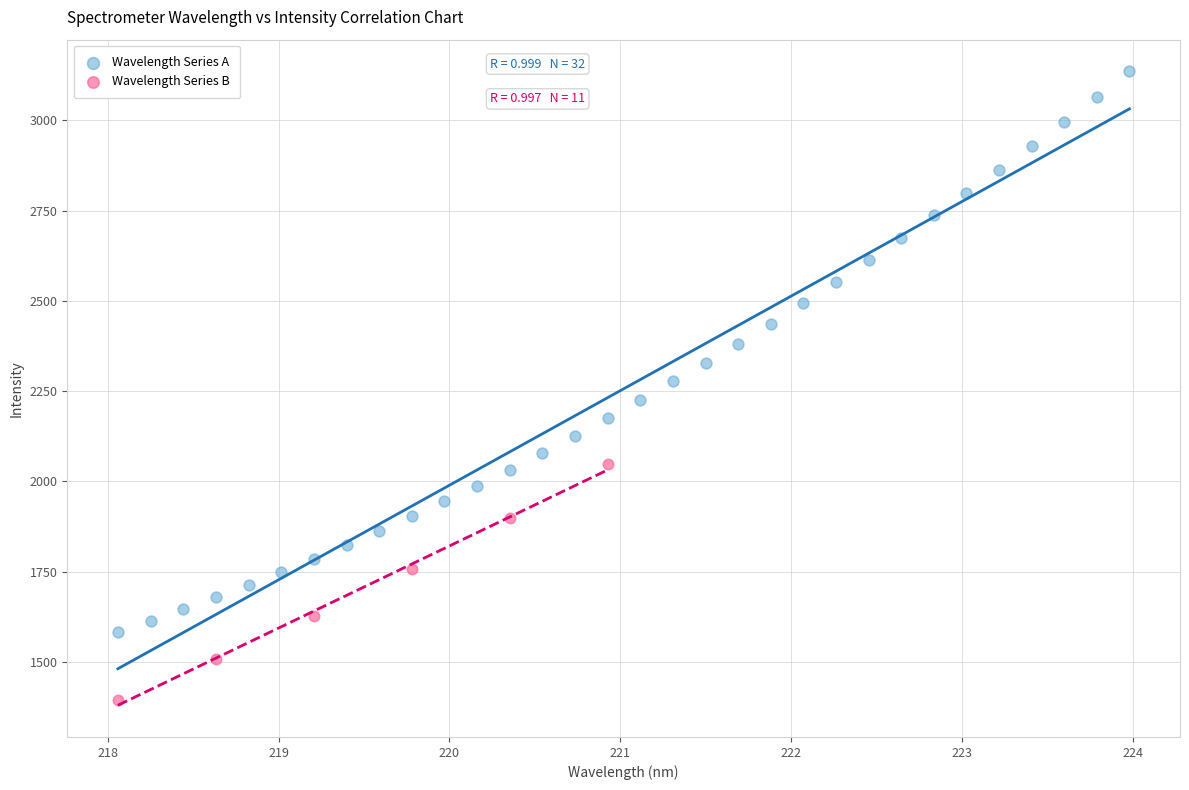

Which series reaches the maximum Y coordinate?

Wavelength Series A